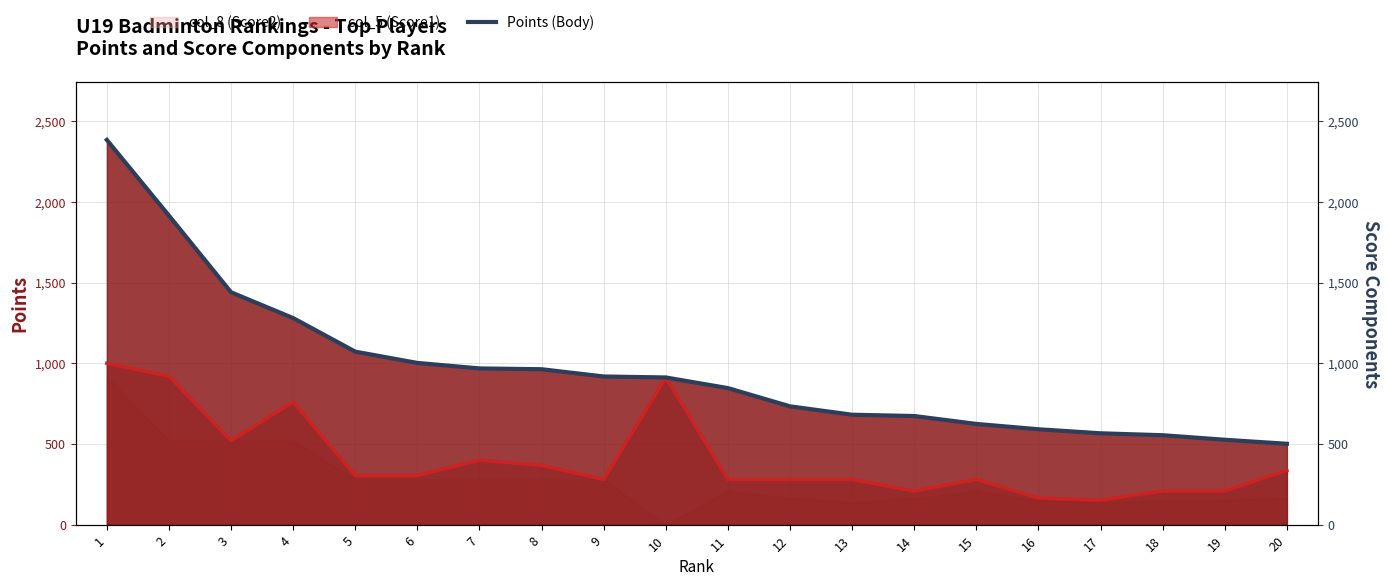

What is the difference between the maximum and minimum values?

1883